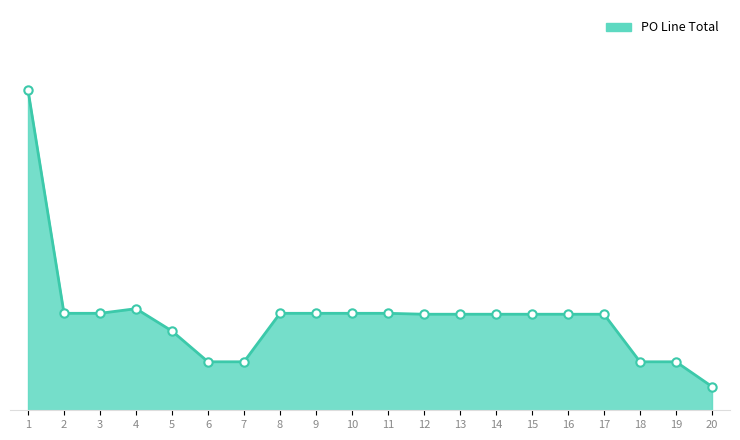

What is the ratio of the value at 19 to the value at 7?

1.0